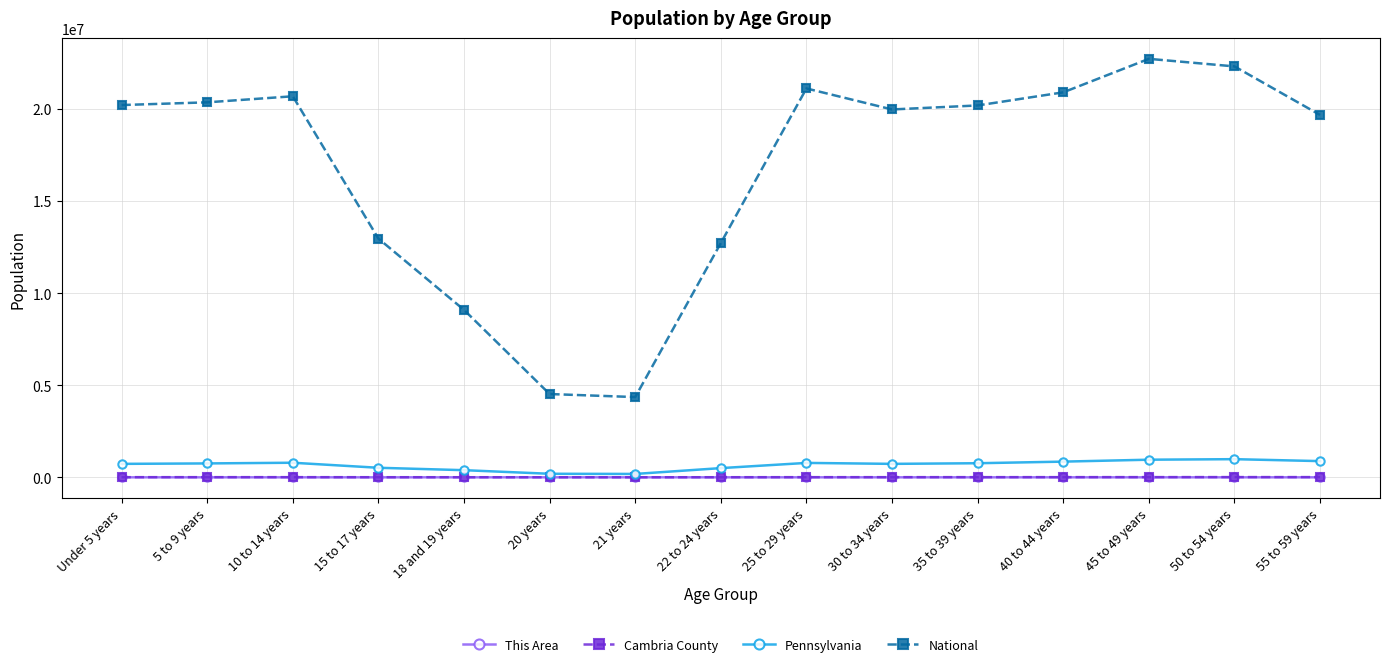

What is the average value of the Cambria County series?

7145